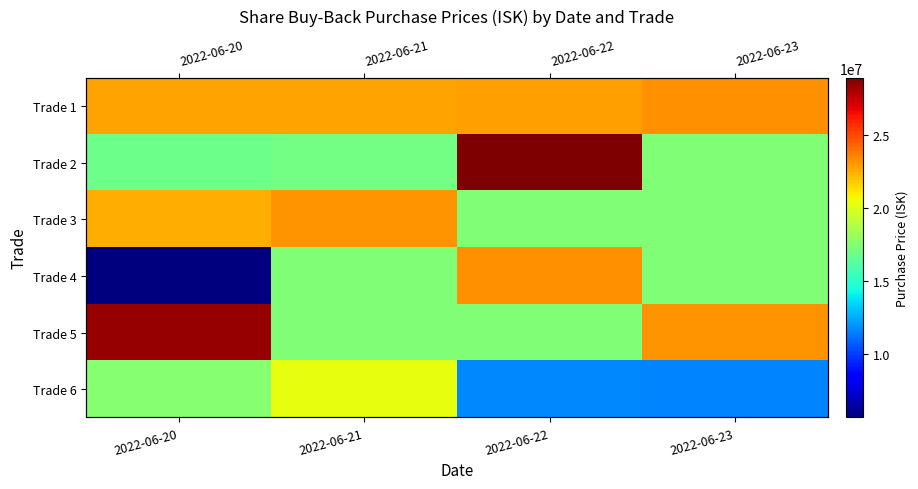

Which category has the lowest value in the Trade 3 series?

2022-06-22